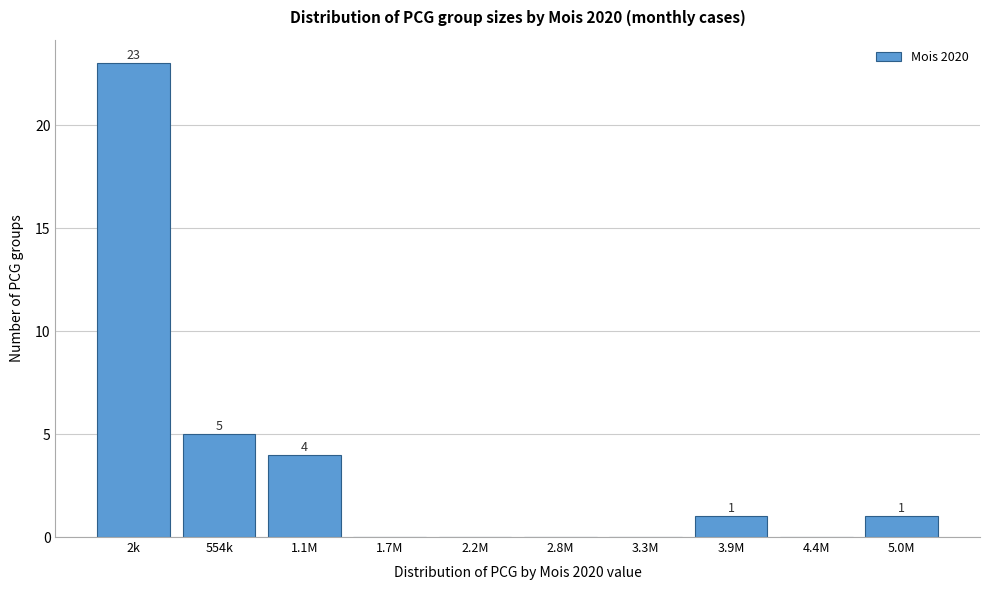

Reading right to left, extract all data points from this chart.

5.0M=1	4.4M=0	3.9M=1	3.3M=0	2.8M=0	2.2M=0	1.7M=0	1.1M=4	554k=5	2k=23